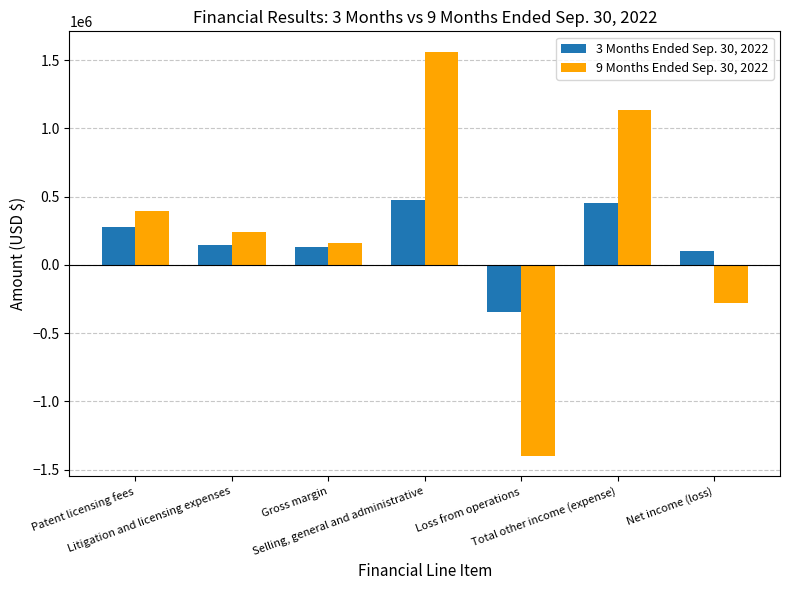

What is the sum of the 3 Months Ended Sep. 30, 2022 values at Patent licensing fees and Litigation and licensing expenses?

422393